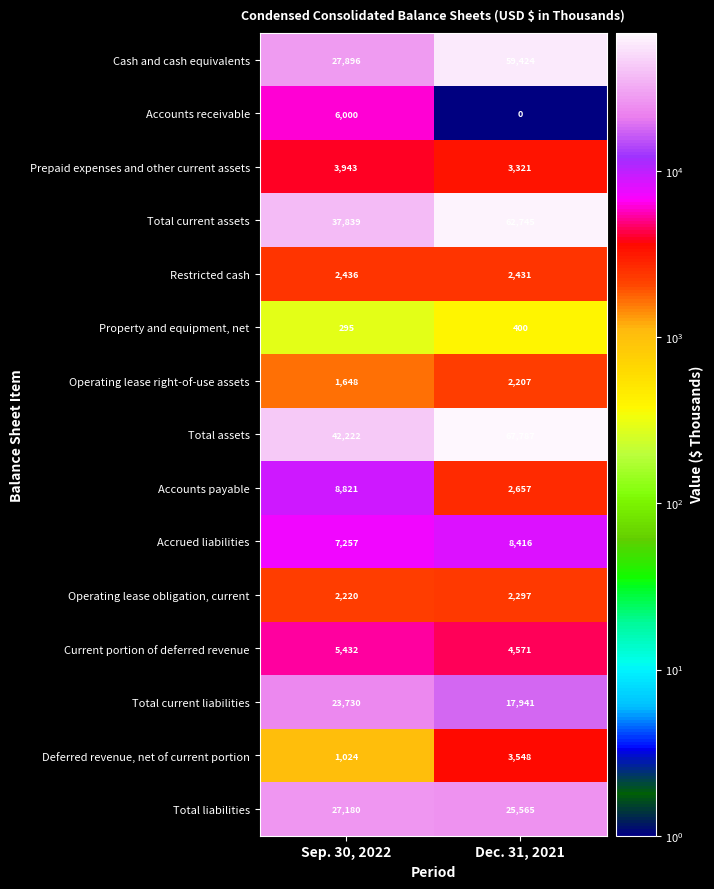

Which series has the widest spread of values?

Cash and cash equivalents